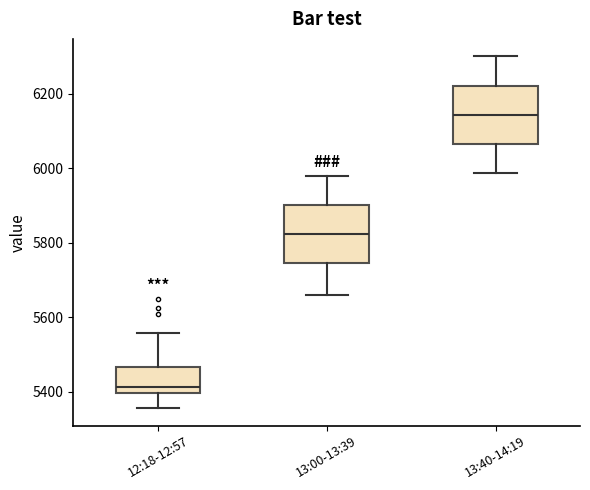

Which box has the highest median line?

13:40-14:19